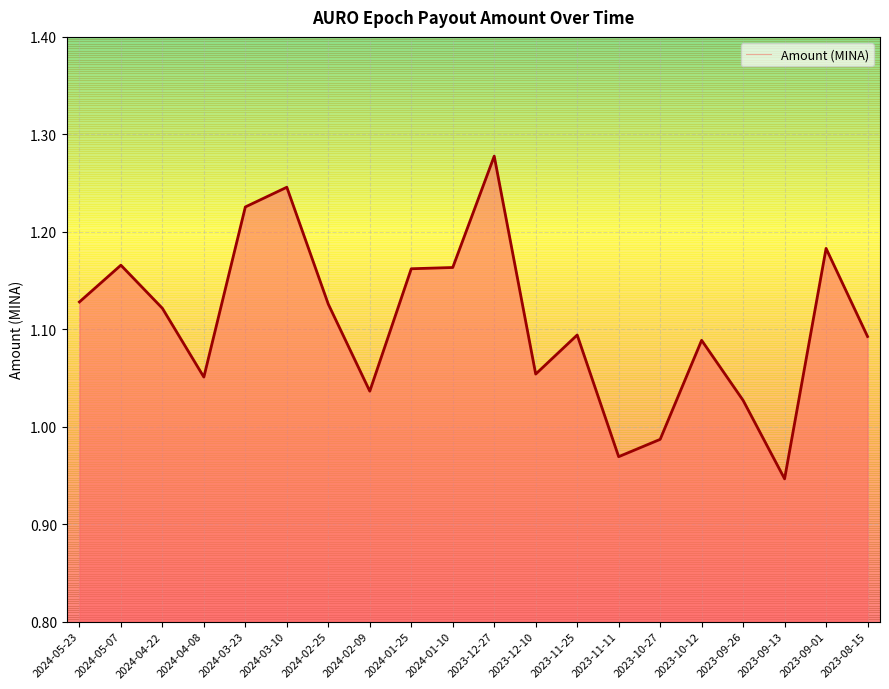

Reading right to left, extract all data points from this chart.

1.1	1.2	0.9	1.0	1.1	1.0	1.0	1.1	1.1	1.3	1.2	1.2	1.0	1.1	1.2	1.2	1.1	1.1	1.2	1.1